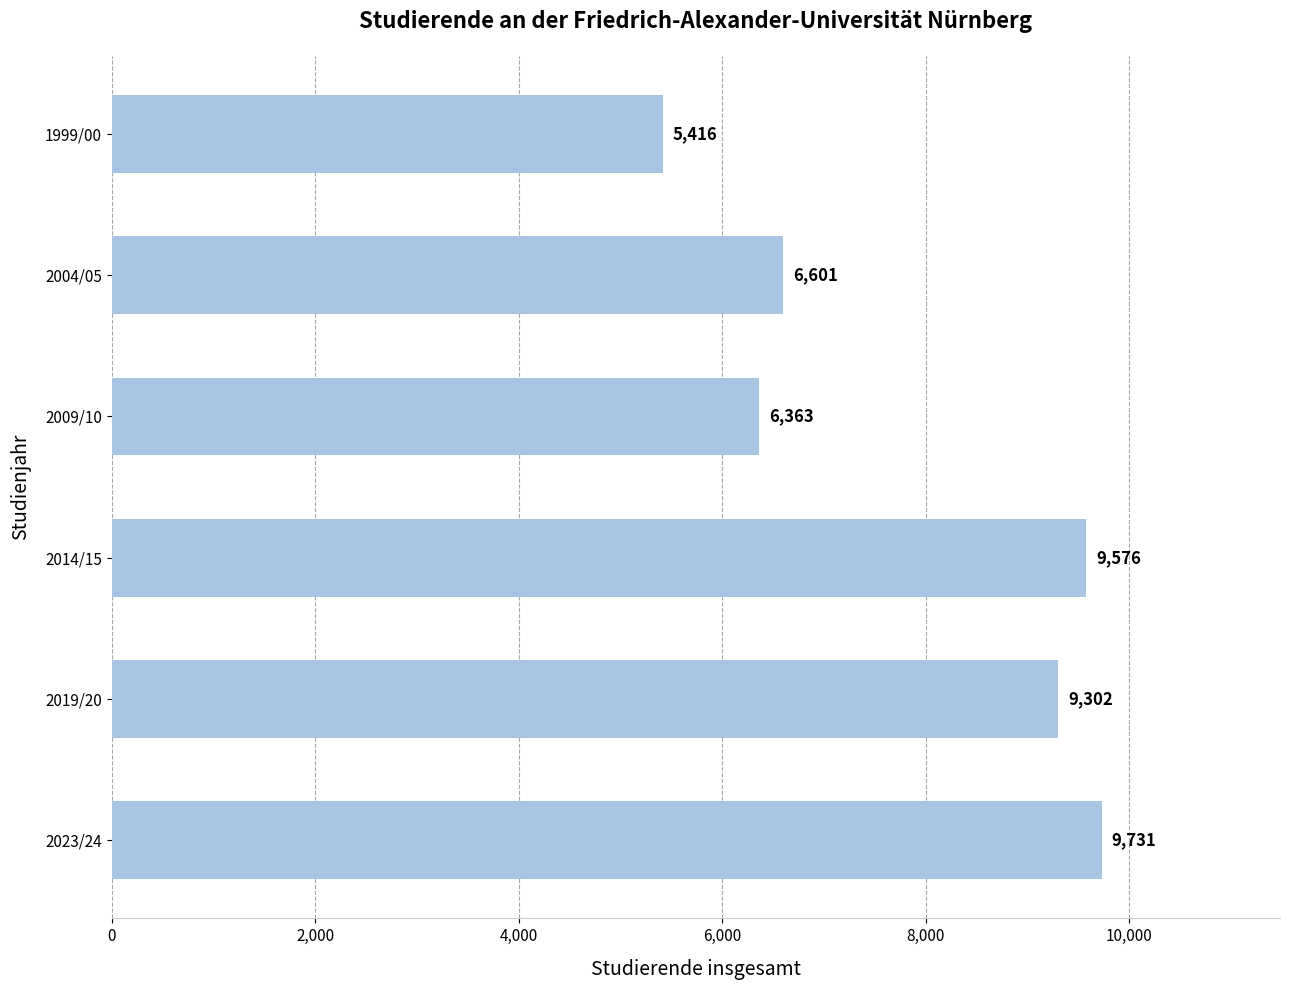

What is the value of the 1st bar from the top?

5416